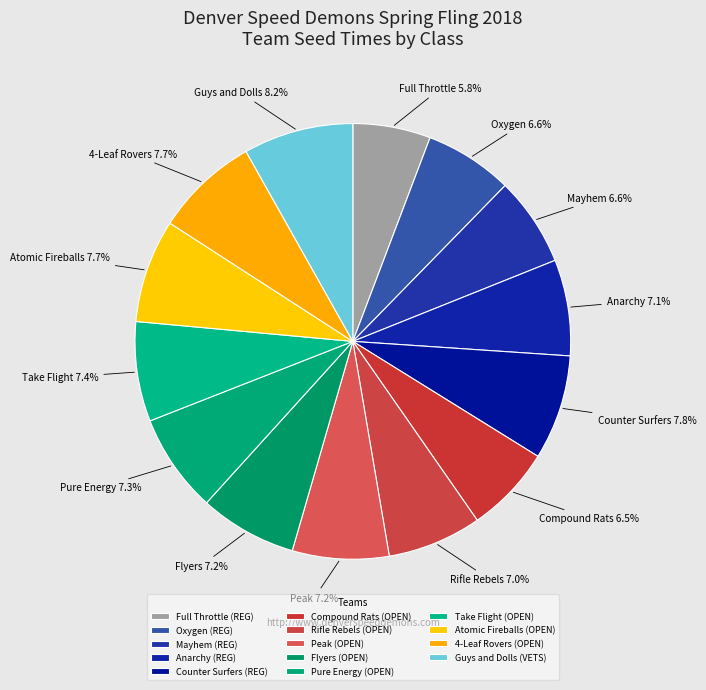

Which category has the biggest portion of the pie?

Guys and Dolls (VETS)